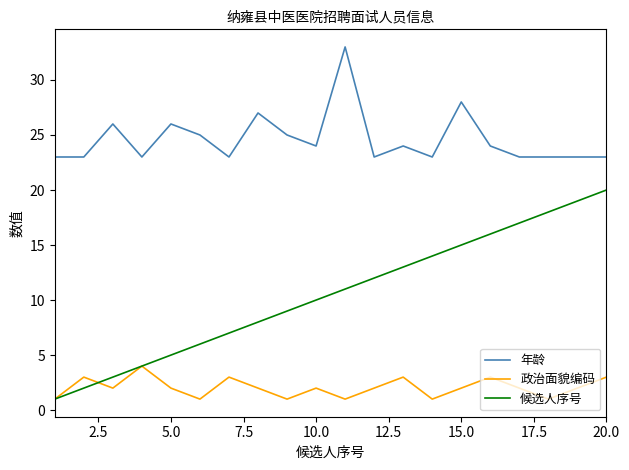

True or false: 年龄 and 政治面貌编码 intersect in this chart.

False